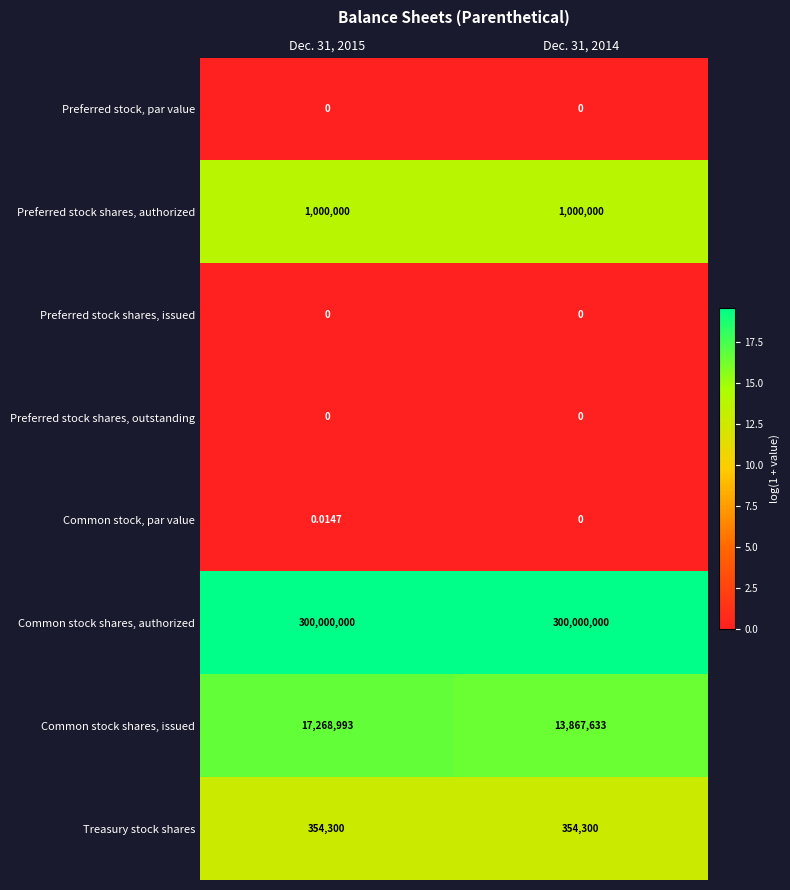

At which category is the sum across all series the highest?

Dec. 31, 2015